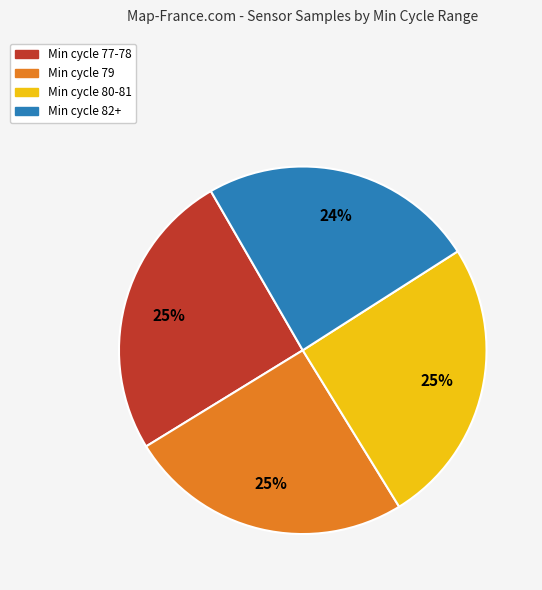

What is the ratio of the value at Min cycle 80-81 to the value at Min cycle 77-78?

1.0